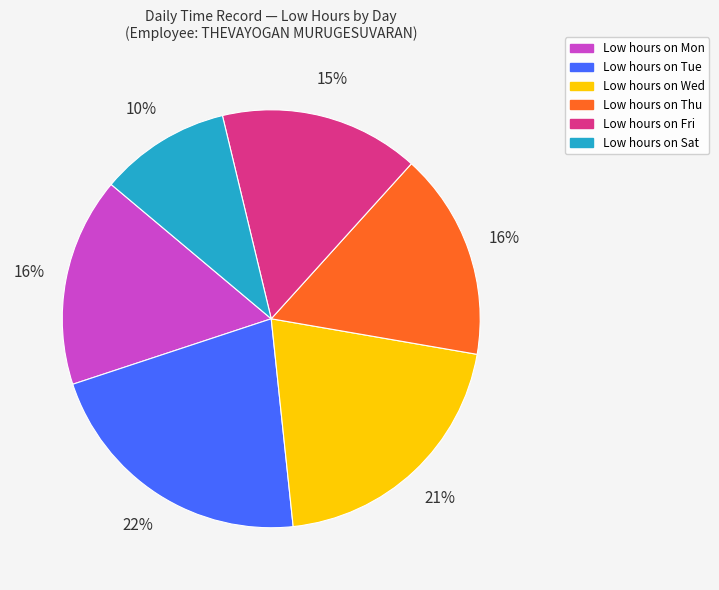

Is there any slice that represents more than half of the pie?

No